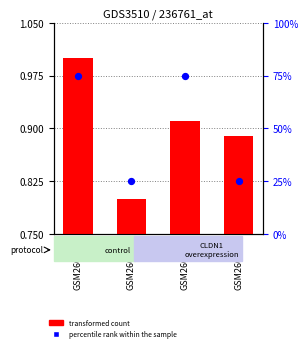

Which series reaches the maximum Y coordinate?

transformed count